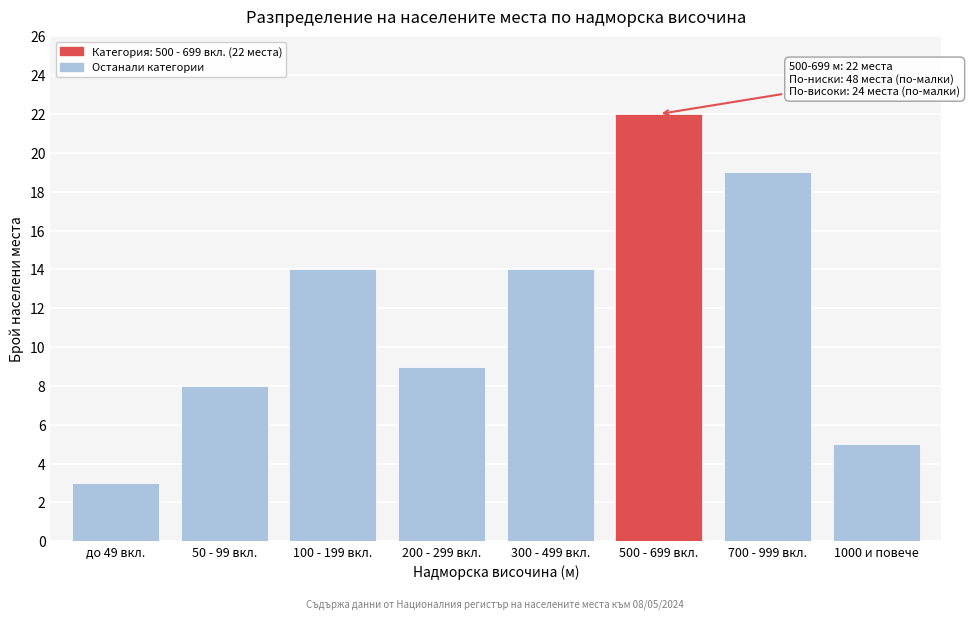

Reading left to right, list all the values displayed in this chart.

3	8	14	9	14	22	19	5